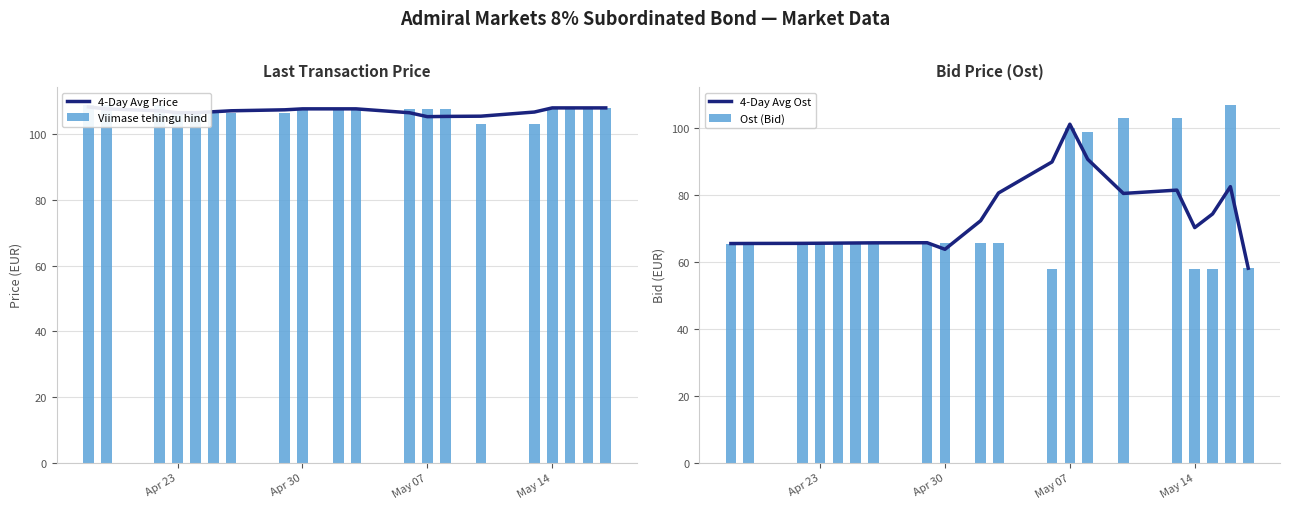

Rank the series by their maximum value, from highest to lowest.

Viimase tehingu hind, 4-Day Avg Price, Ost (Bid), 4-Day Avg Ost